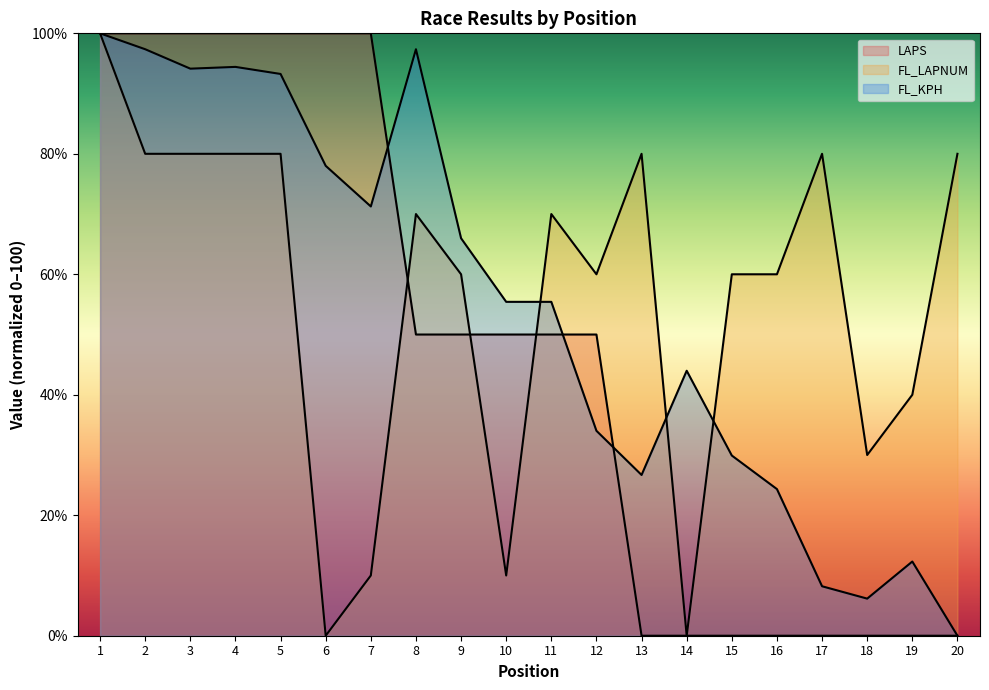

How many data points in FL_KPH are less than 55?

9